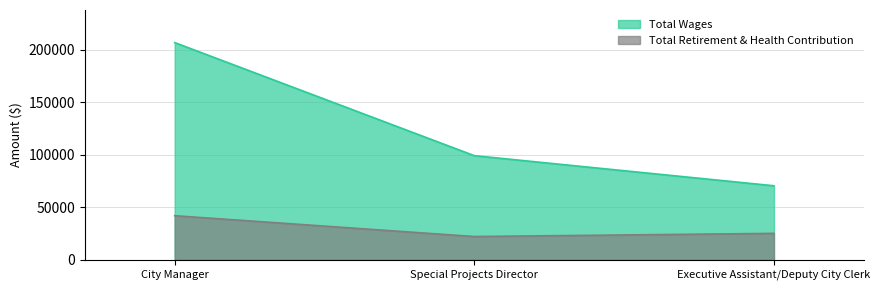

The Total Wages series shows 99064 at Special Projects Director. True or false?

True